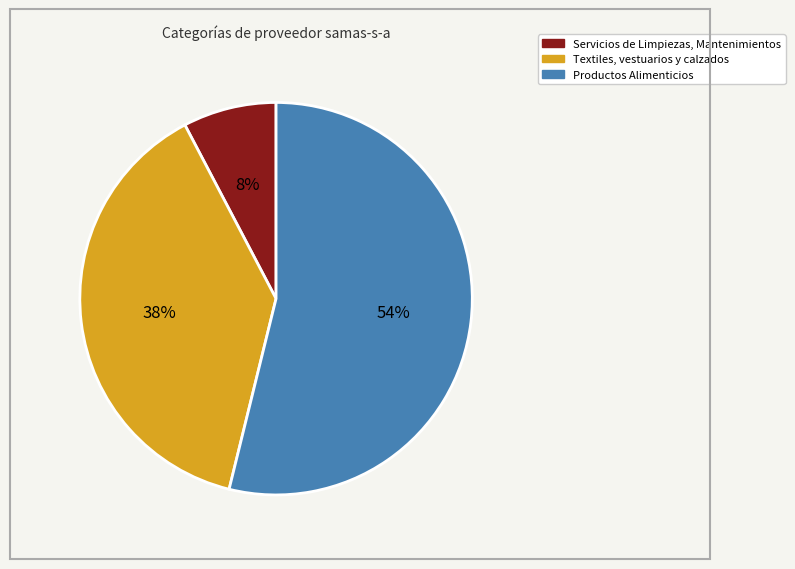

Do Textiles, vestuarios y calzados and Servicios de Limpiezas, Mantenimientos together represent more than half of the pie?

No